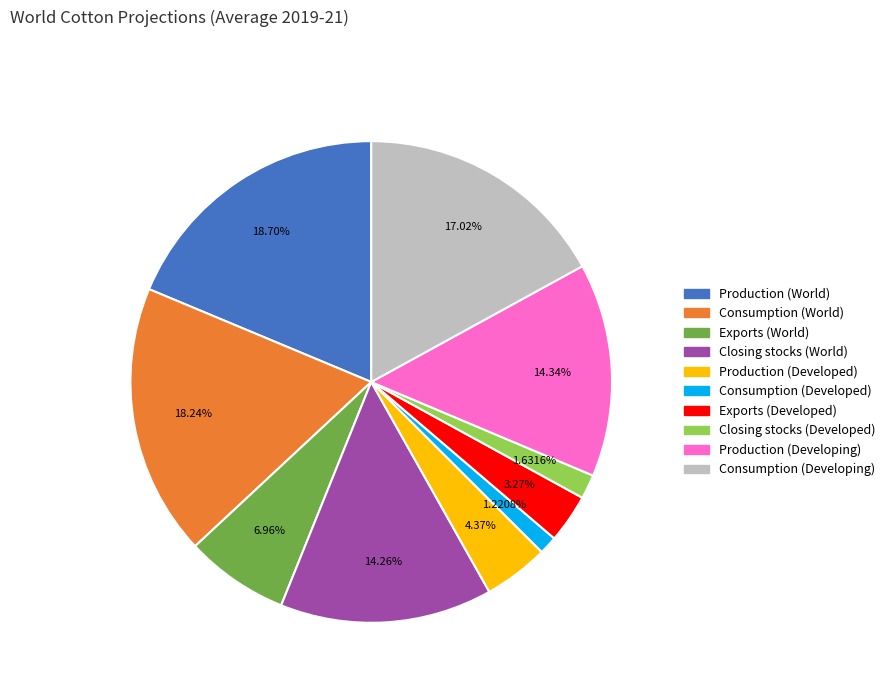

Is there a majority slice in this chart?

No